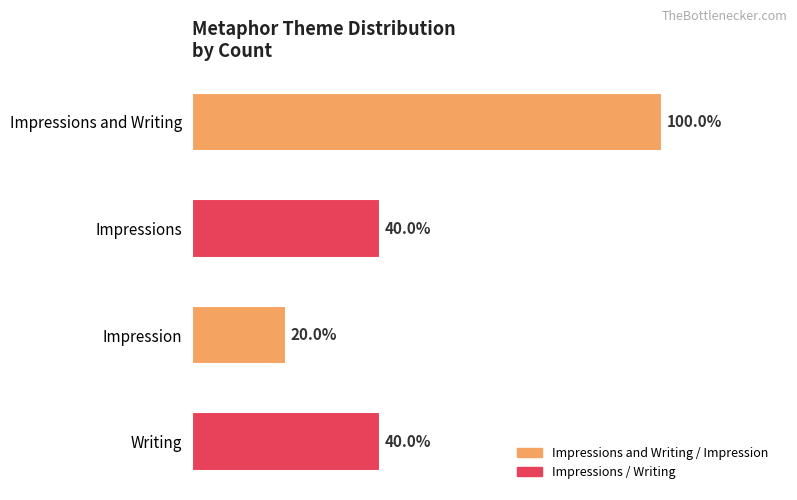

Are the bars horizontal?

Yes